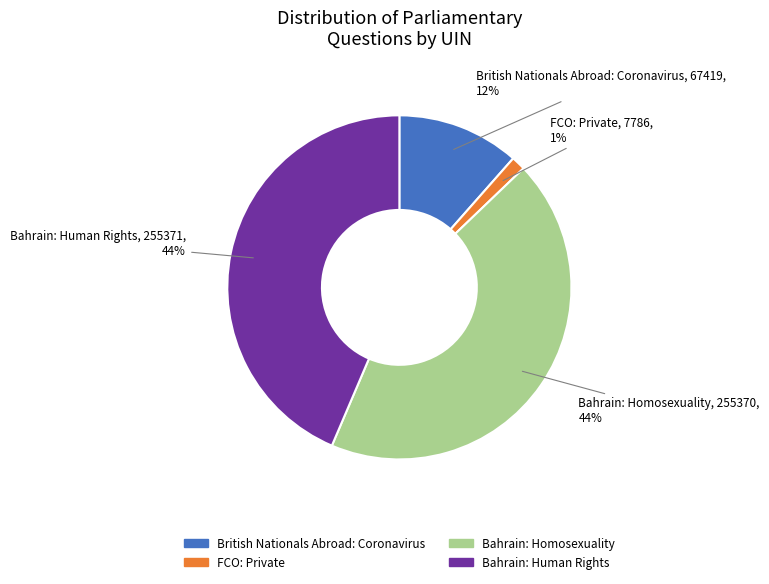

Is there any slice that represents more than half of the pie?

No